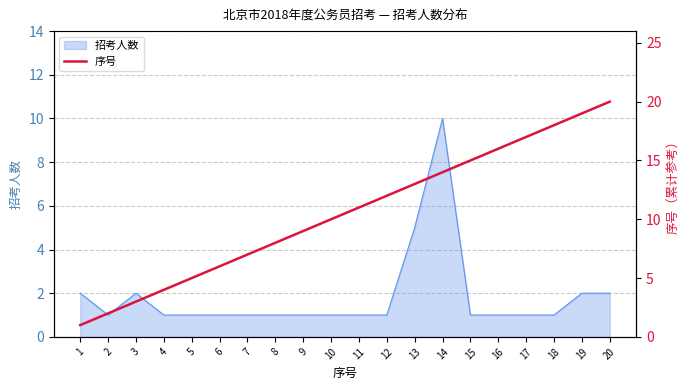

Is it true that 招考人数 equals 1 at 9?

True